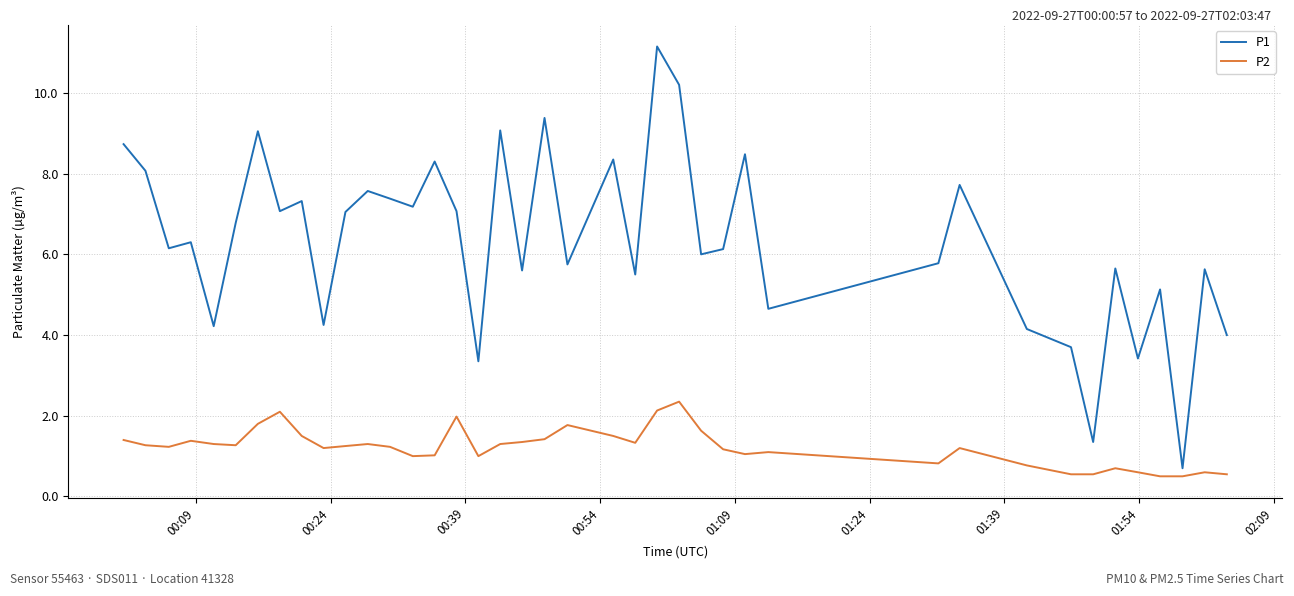

List the series in order of their overall mean, lowest first.

P2, P1